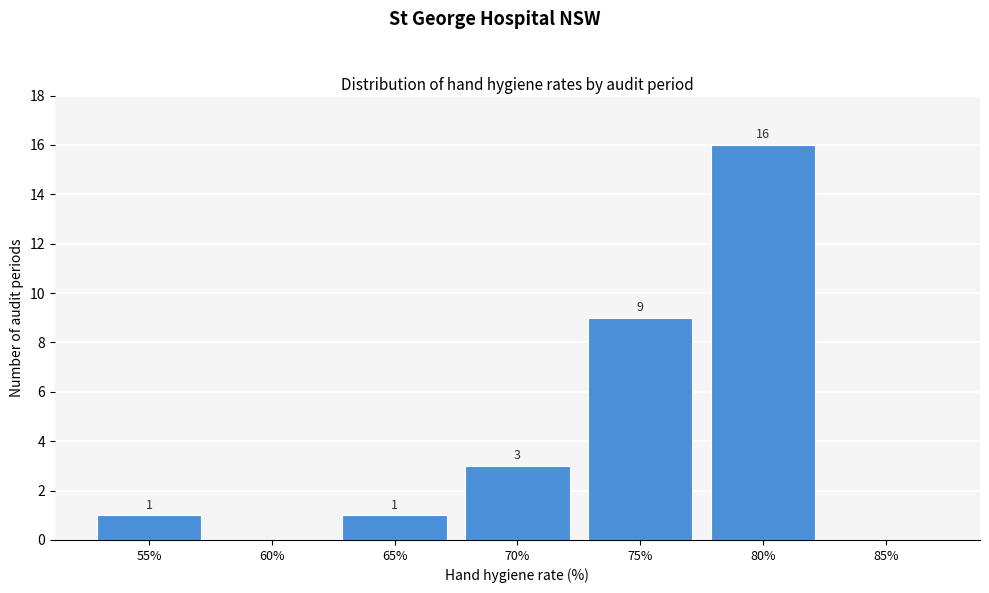

Reading left to right, transcribe all the data shown in this chart.

55%=1	60%=0	65%=1	70%=3	75%=9	80%=16	85%=0